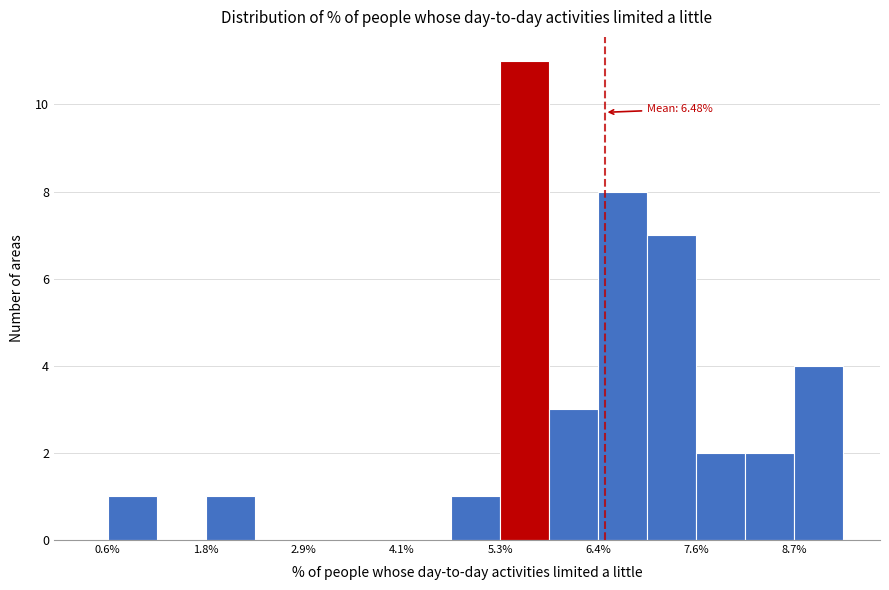

Around what value on the x-axis is the tallest bar? Give the approximate position of its centre, as read against the axis.

5.6